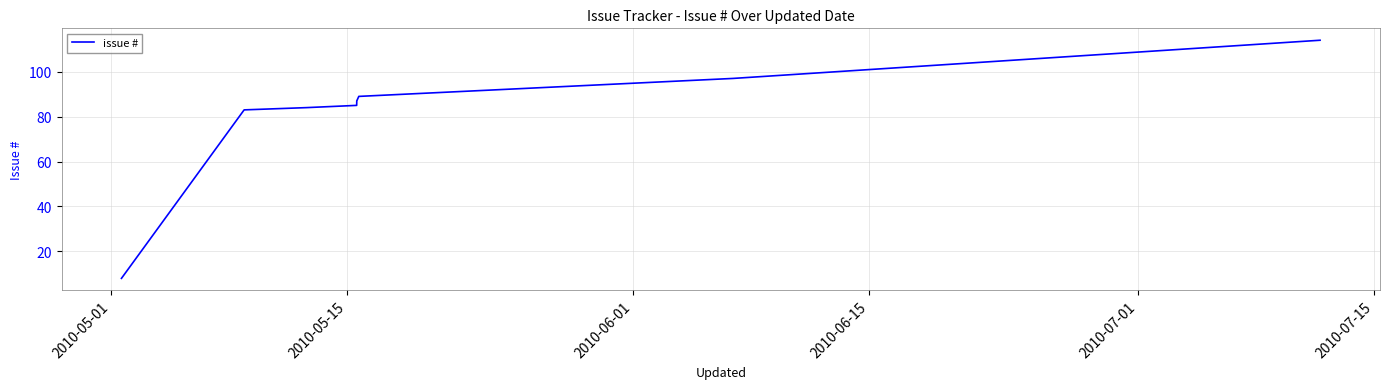

What is the minimum value shown in the chart?

8